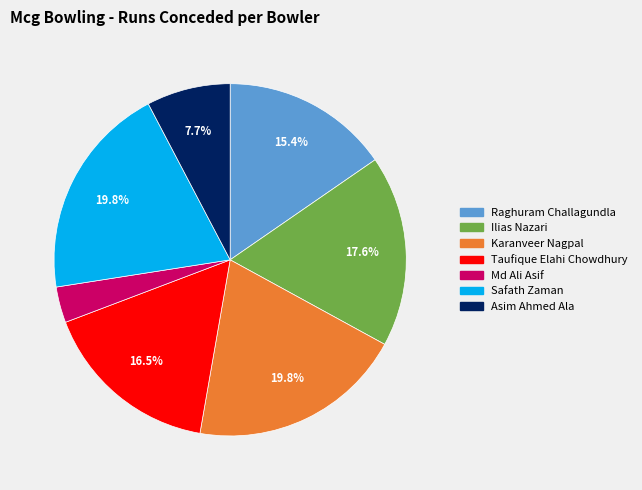

To the nearest percent, what is the difference between the largest and smallest slice percentages?

16%